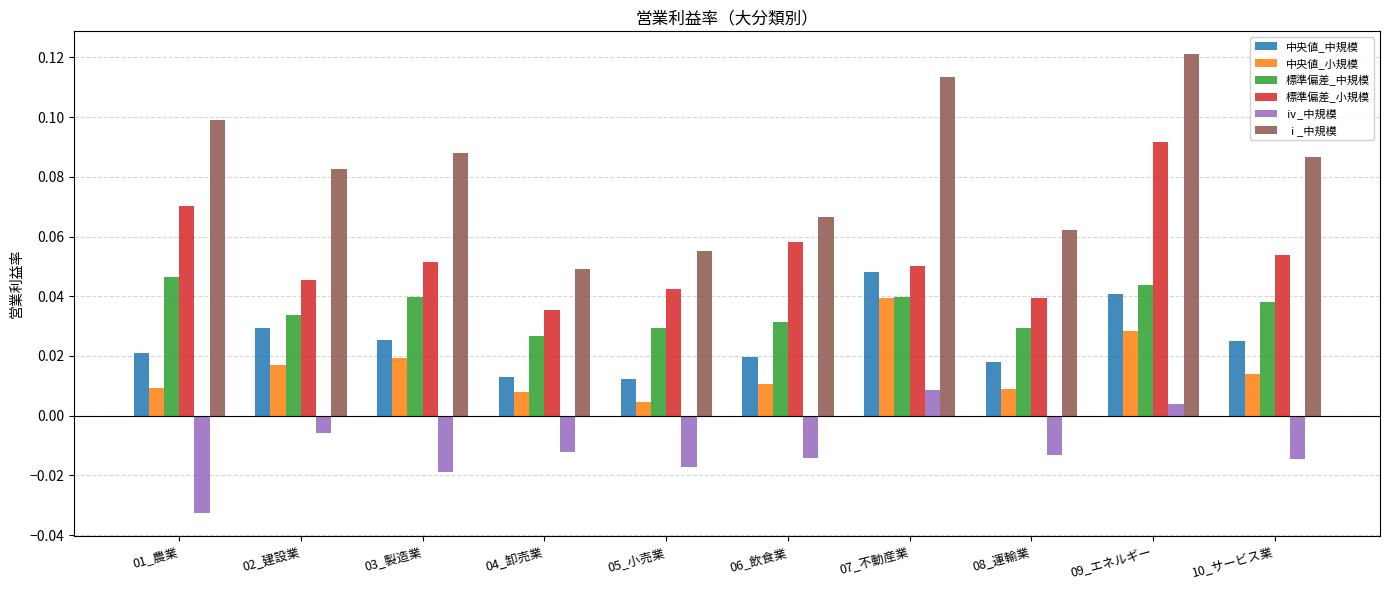

How many bars are there in total?

60